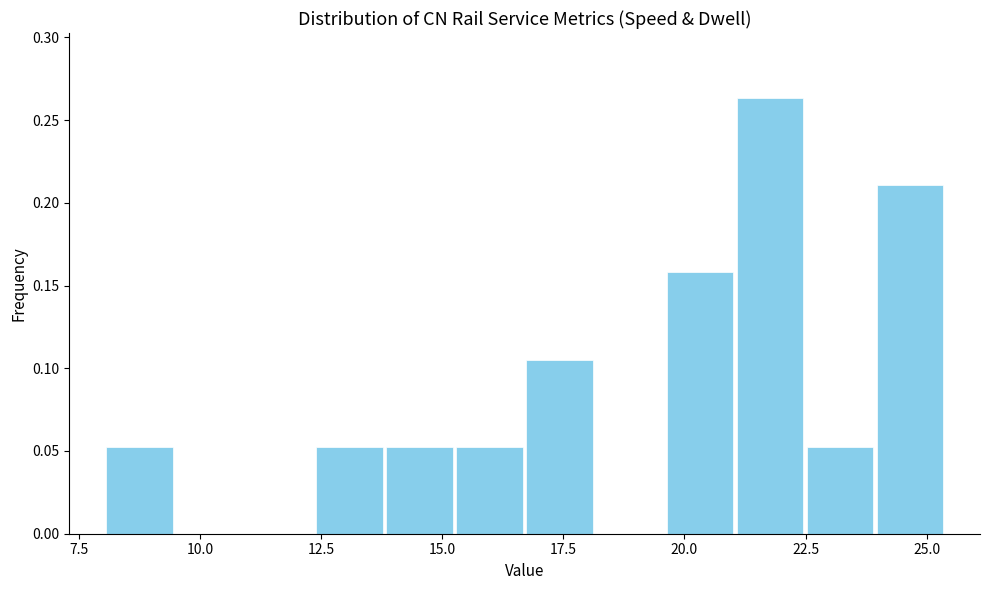

Around what value on the x-axis is the tallest bar? Give the approximate position of its centre, as read against the axis.

22.0